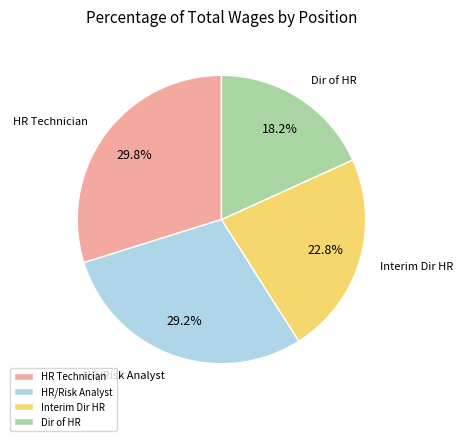

Rank the categories by value from highest to lowest.

HR Technician, HR/Risk Analyst, Interim Dir HR, Dir of HR